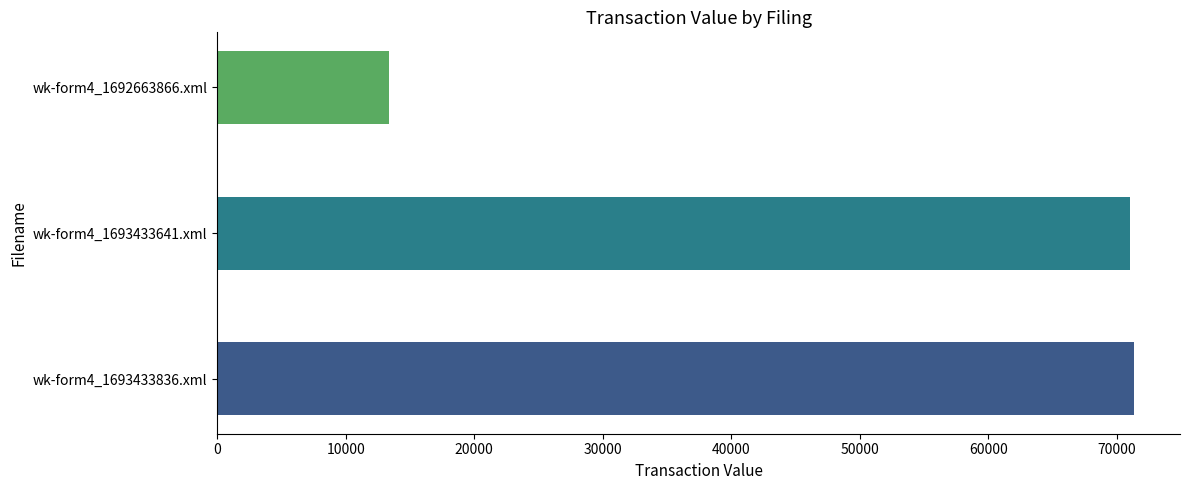

What is the sum of all values?

155710